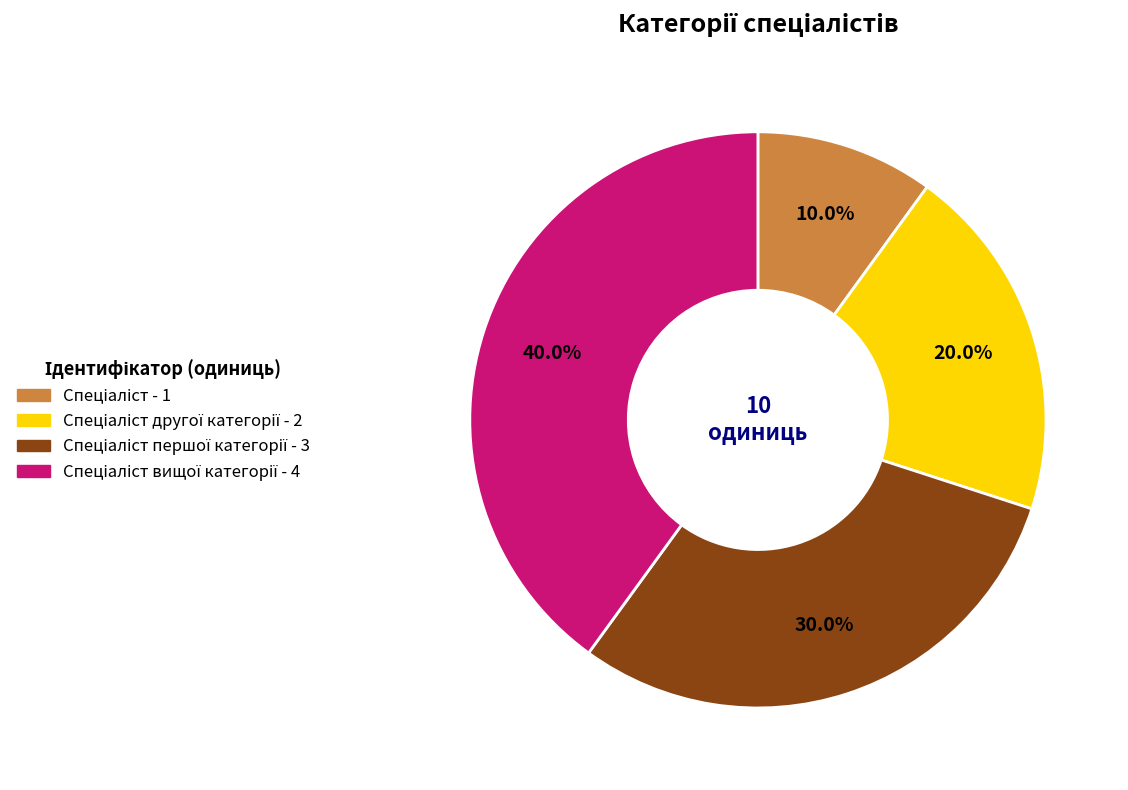

Count the number of slices in the pie.

4